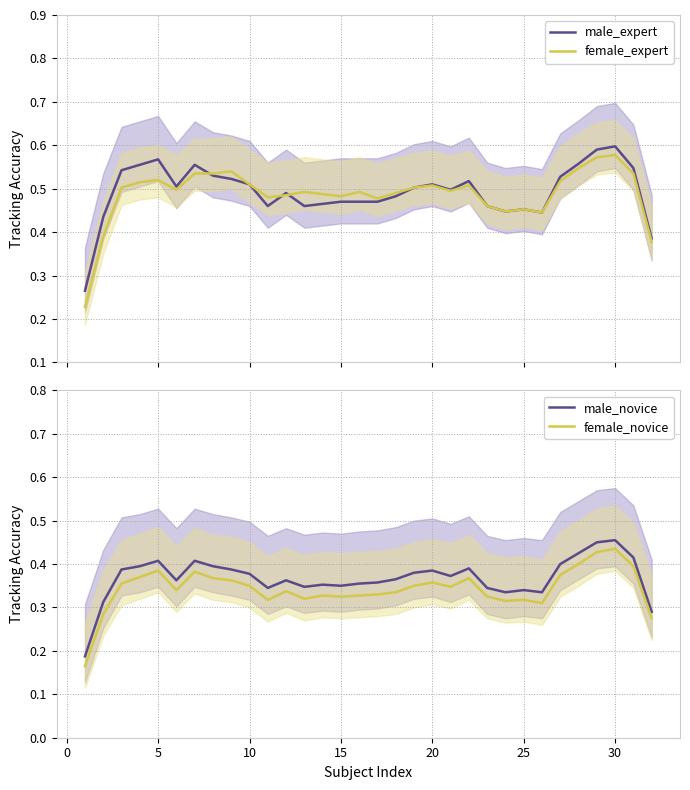

True or false: male_novice and female_novice intersect in this chart.

False